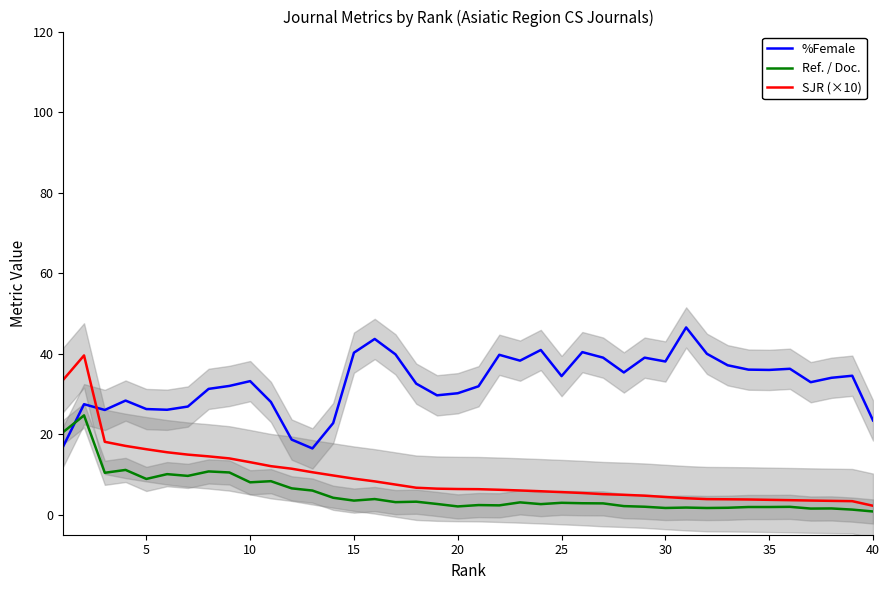

What are all the series names shown in the legend?

%Female, Ref. / Doc., SJR (×10)